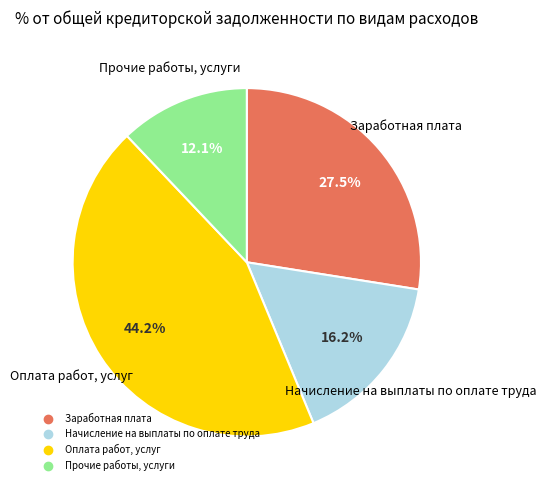

Is it true that Начисление на выплаты по оплате труда is 16% of the pie?

True